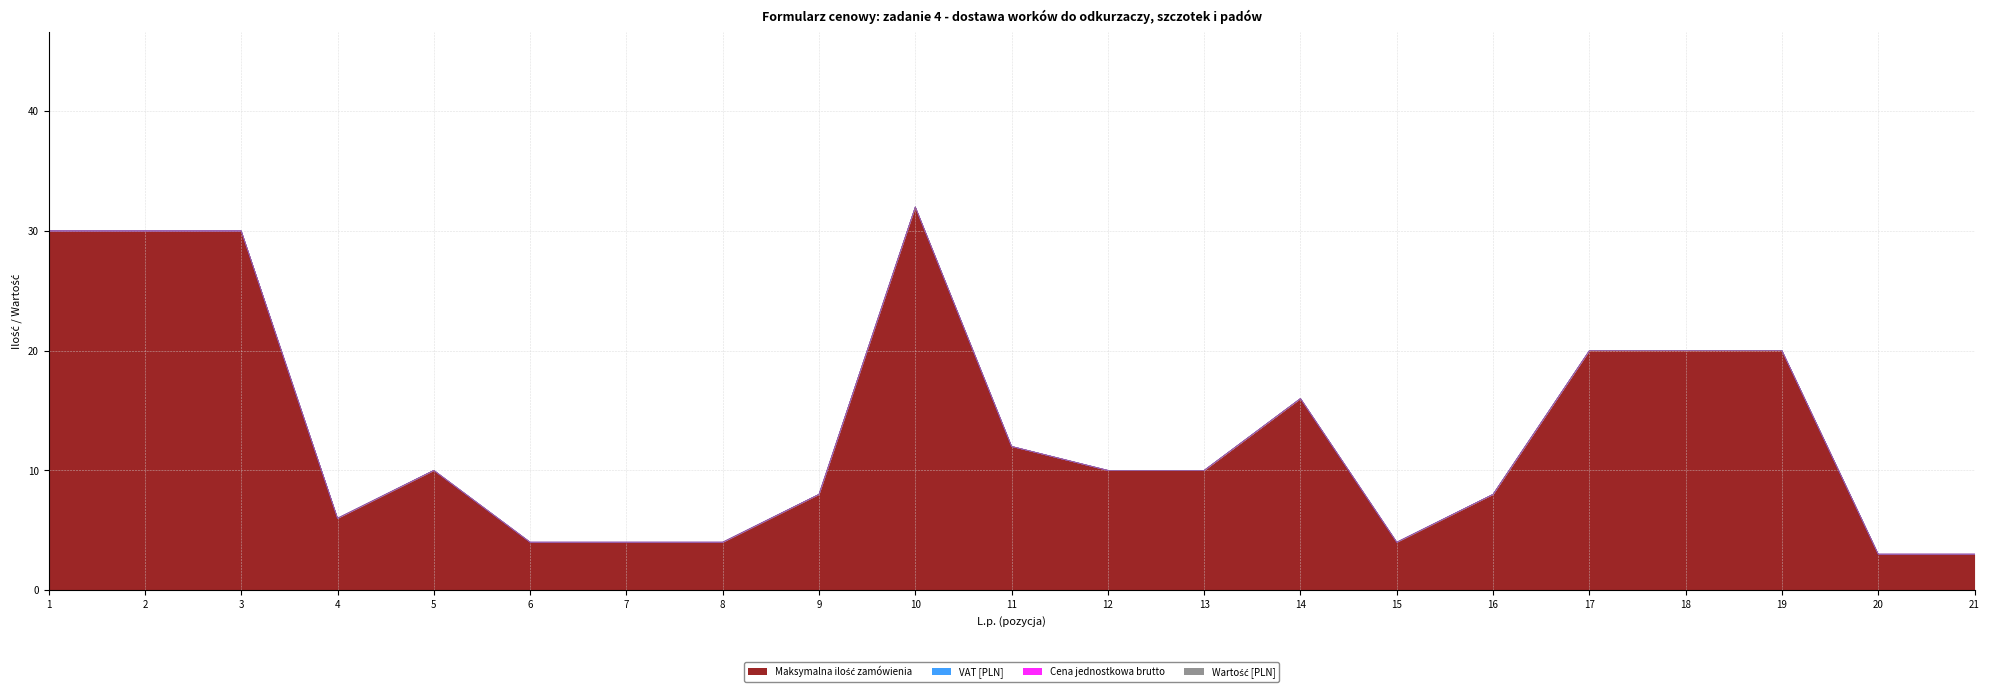

True or false: VAT [PLN] and Cena jednostkowa brutto cross at least once.

False